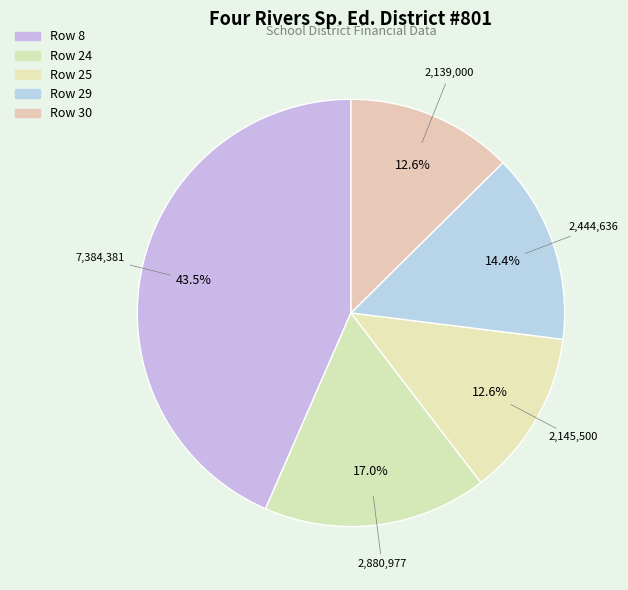

Rank the categories by value from lowest to highest.

Row 30, Row 25, Row 29, Row 24, Row 8